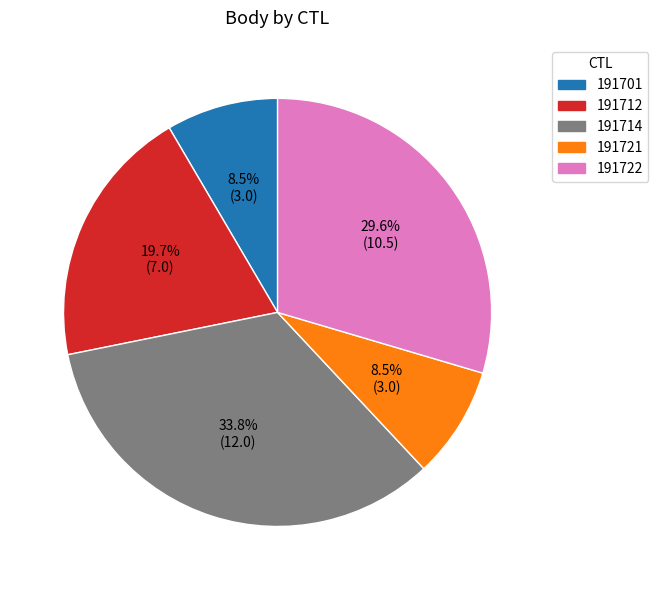

Approximately how many times larger is the value at 191721 compared to 191701?

1.0